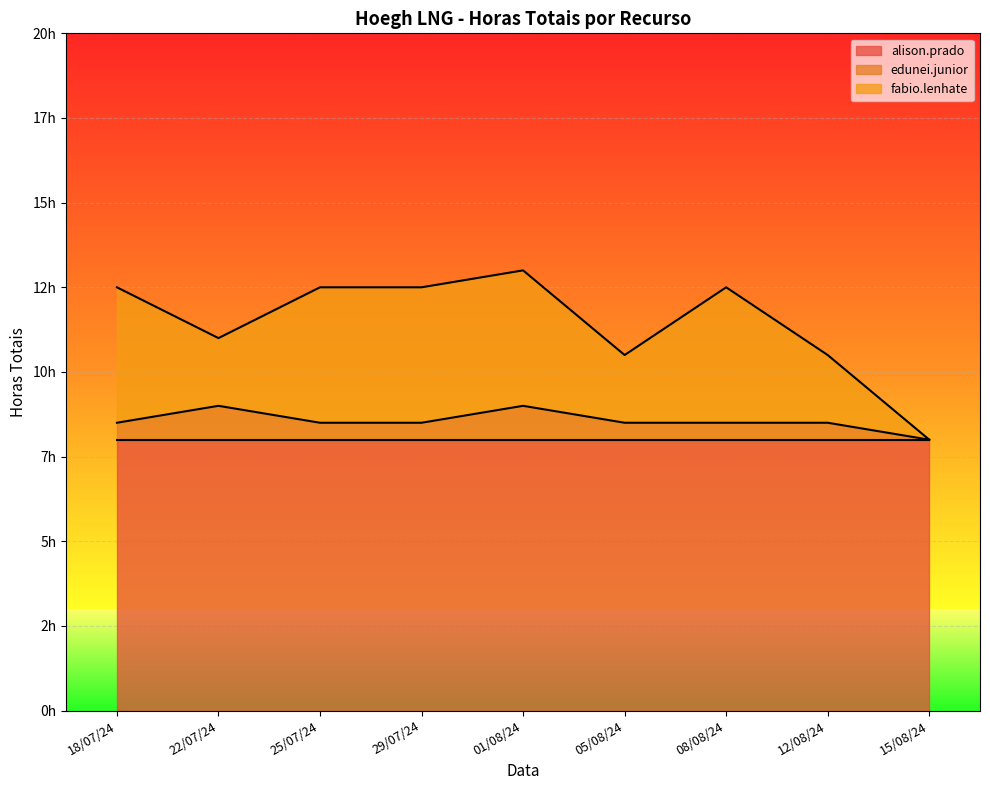

What position from the right is 25/07/24?

7